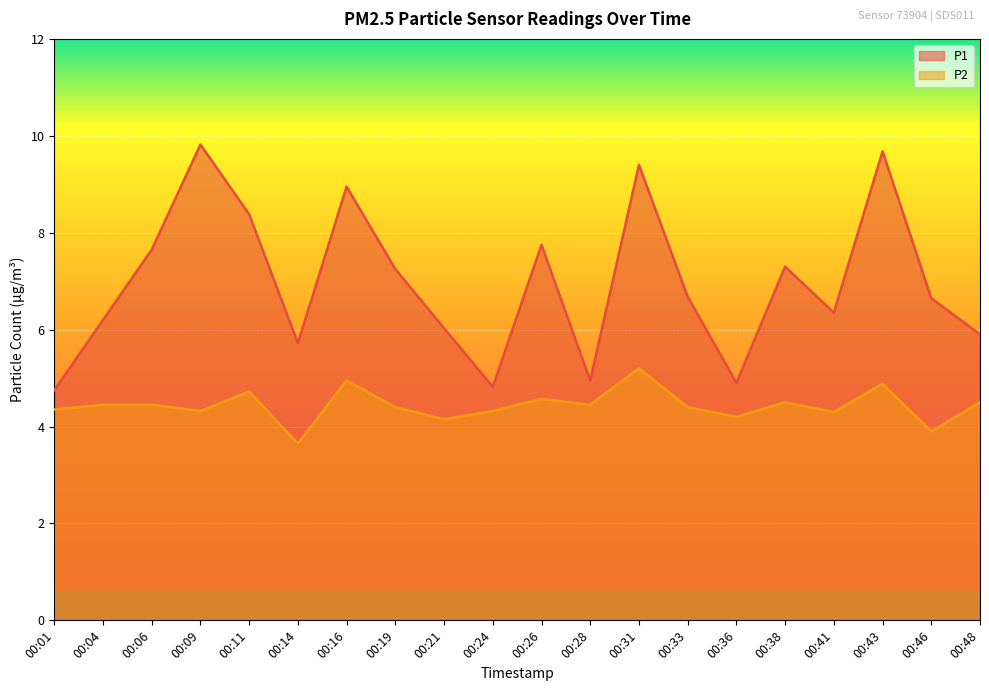

List the series in order of their overall mean, lowest first.

P2, P1